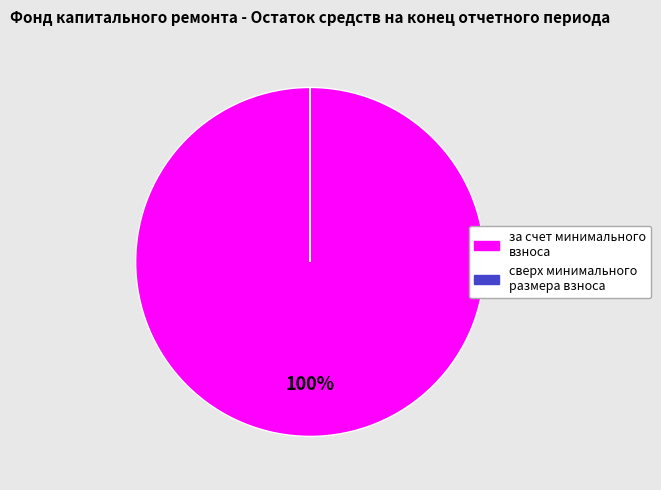

Which category has the biggest portion of the pie?

за счет минимального взноса